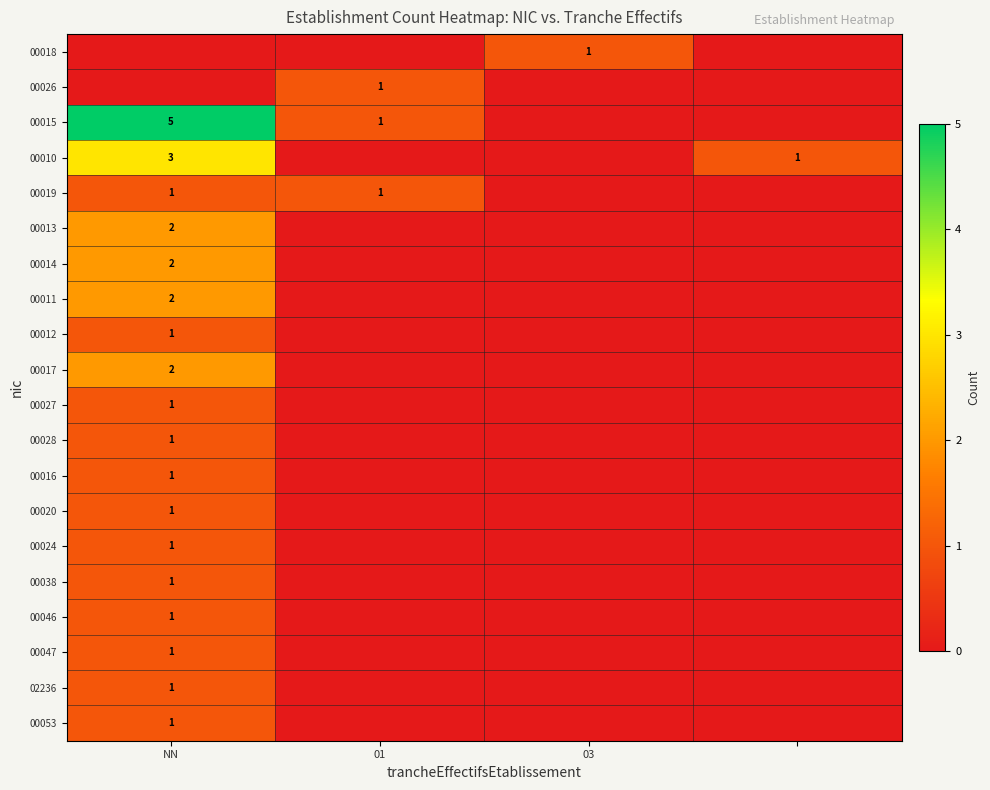

Is the value of 00013 at NN greater than the value of 00019 at NN?

Yes